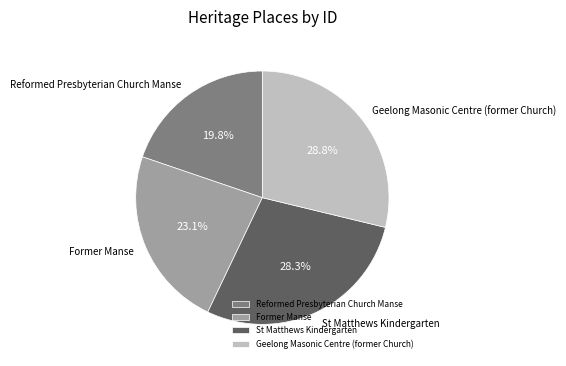

Is it true that Reformed Presbyterian Church Manse is 10% of the pie?

False